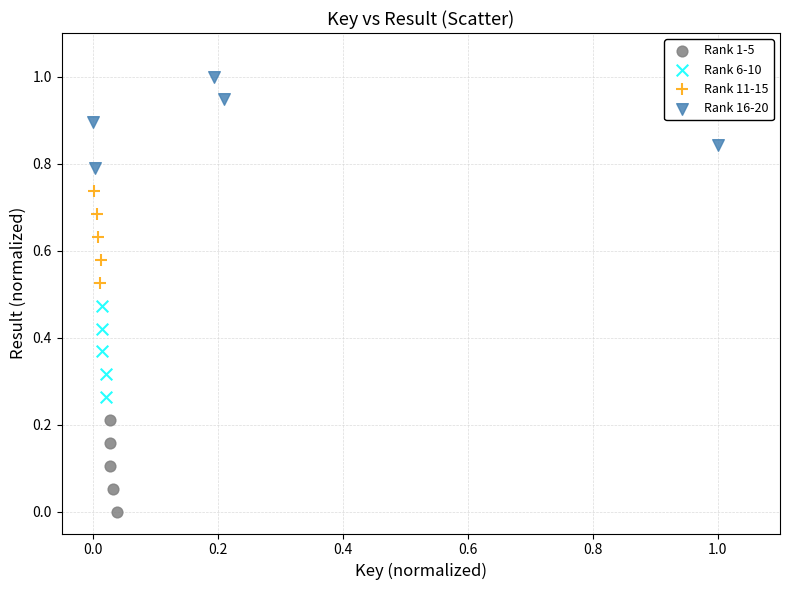

Which series contains the highest Y value?

Rank 16-20